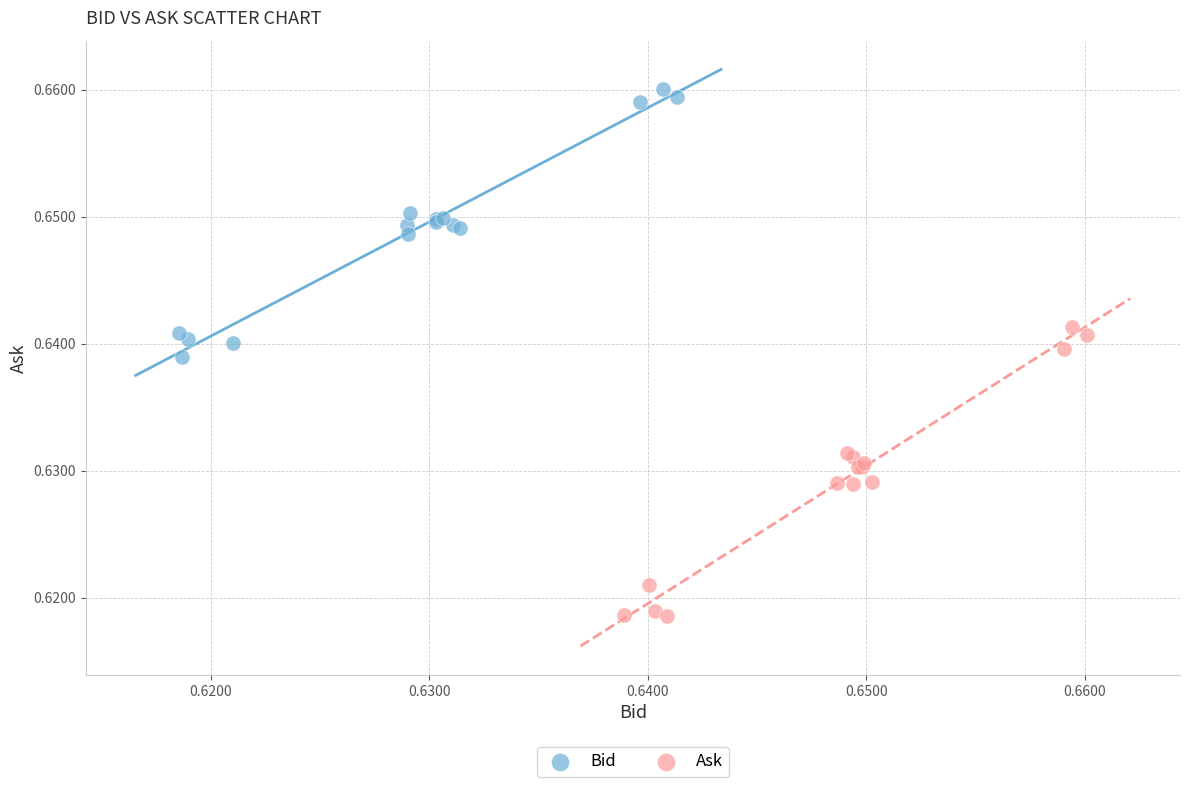

Which series reaches the minimum Y coordinate?

Ask